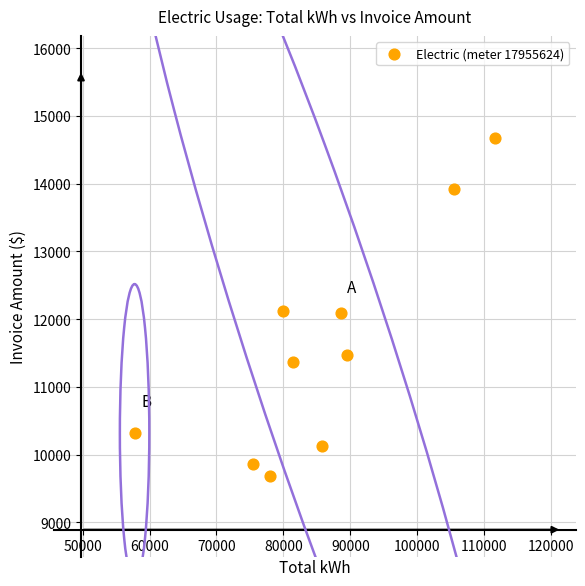

What is the average Y value?

11566.3